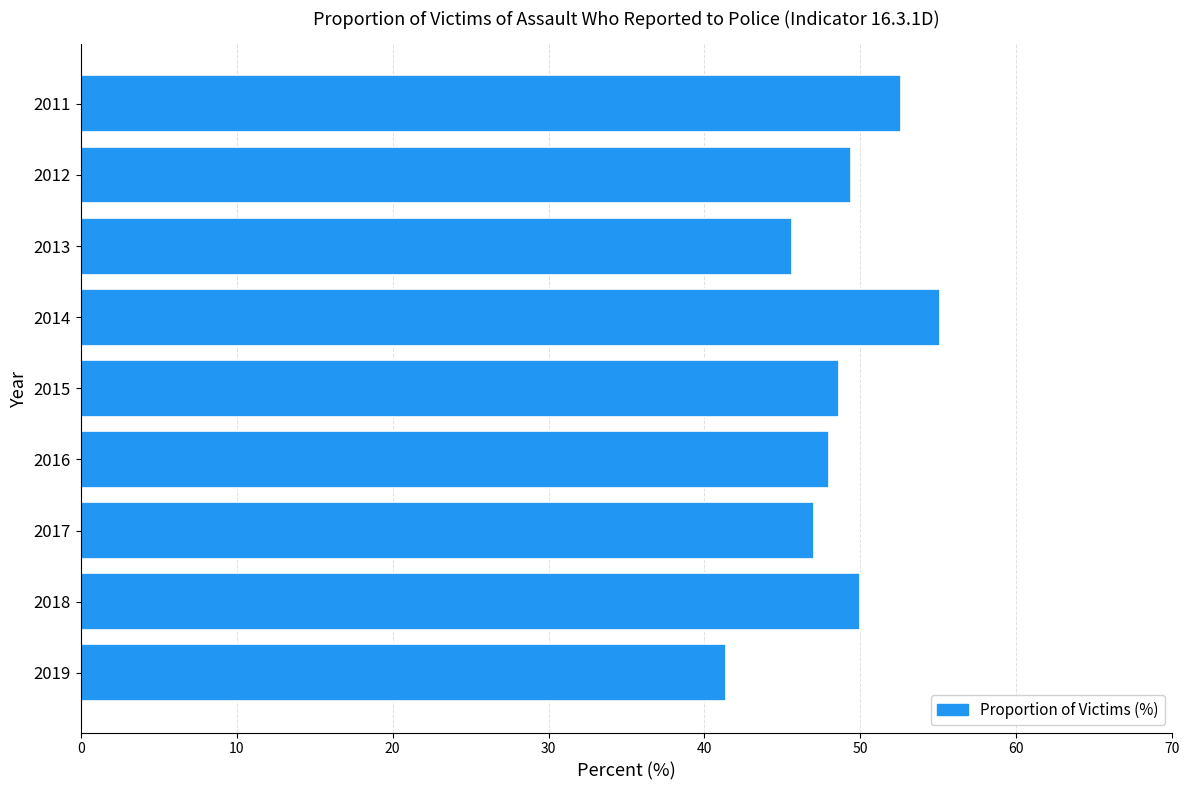

At which category does the chart reach its minimum across all series?

2019